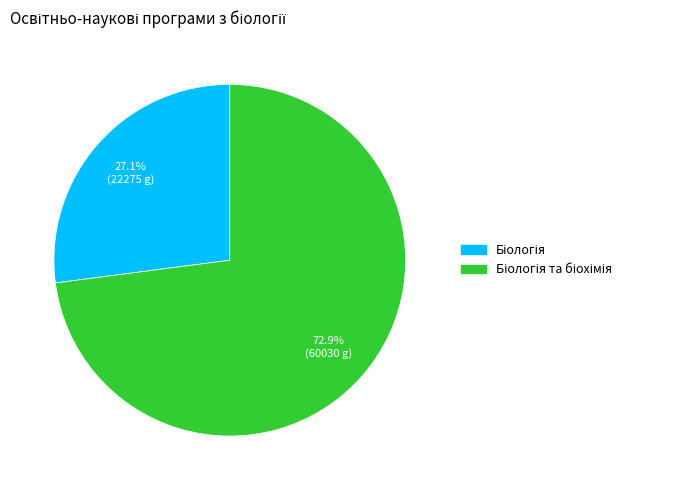

Is there any slice that represents more than half of the pie?

Yes